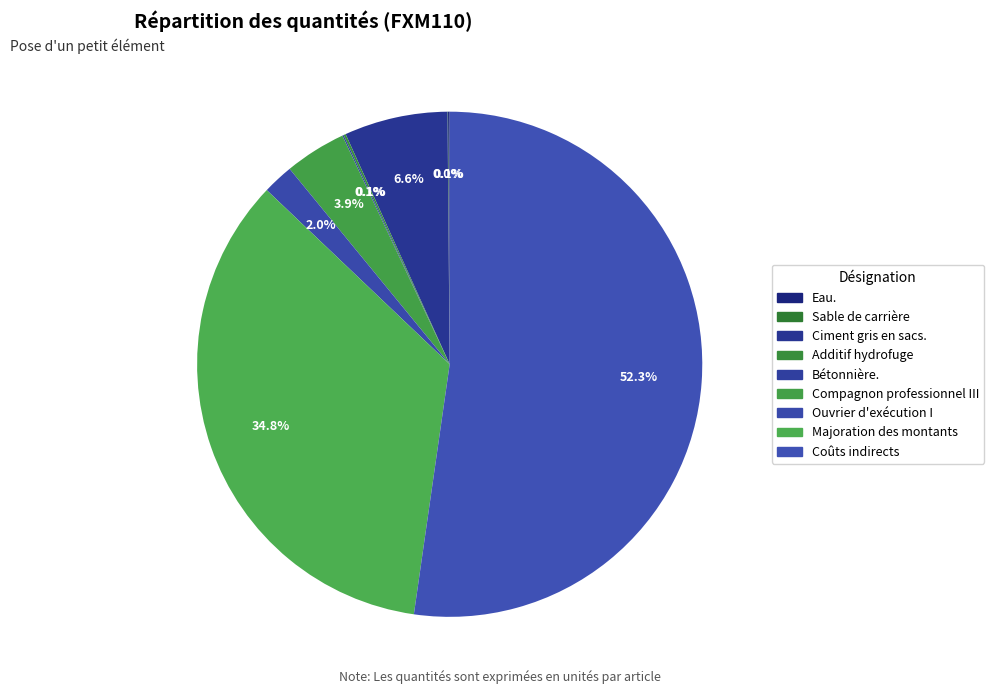

How many slices are in this pie chart?

9